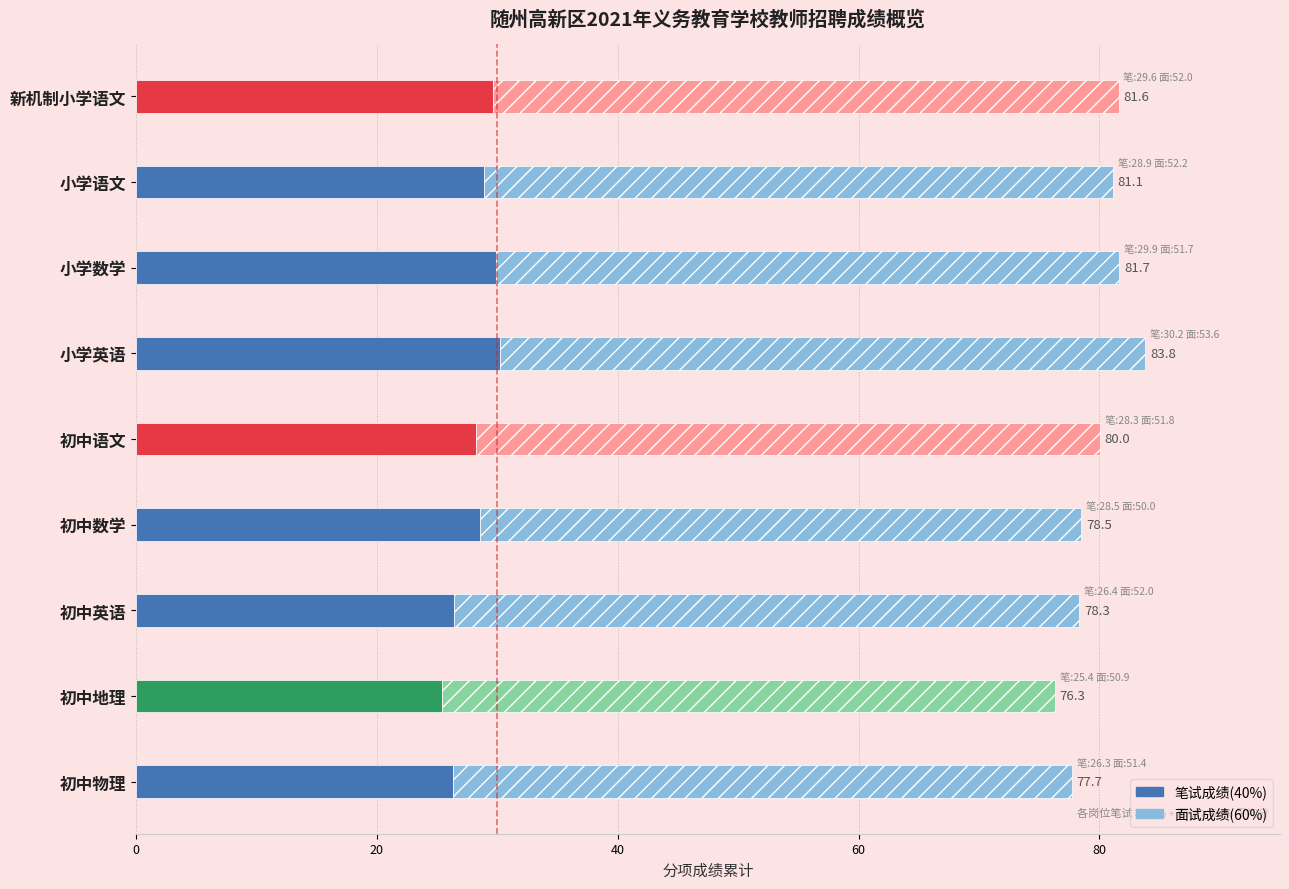

What is the value of the 笔试成绩(40%) bar at the 4th from the left?

30.2